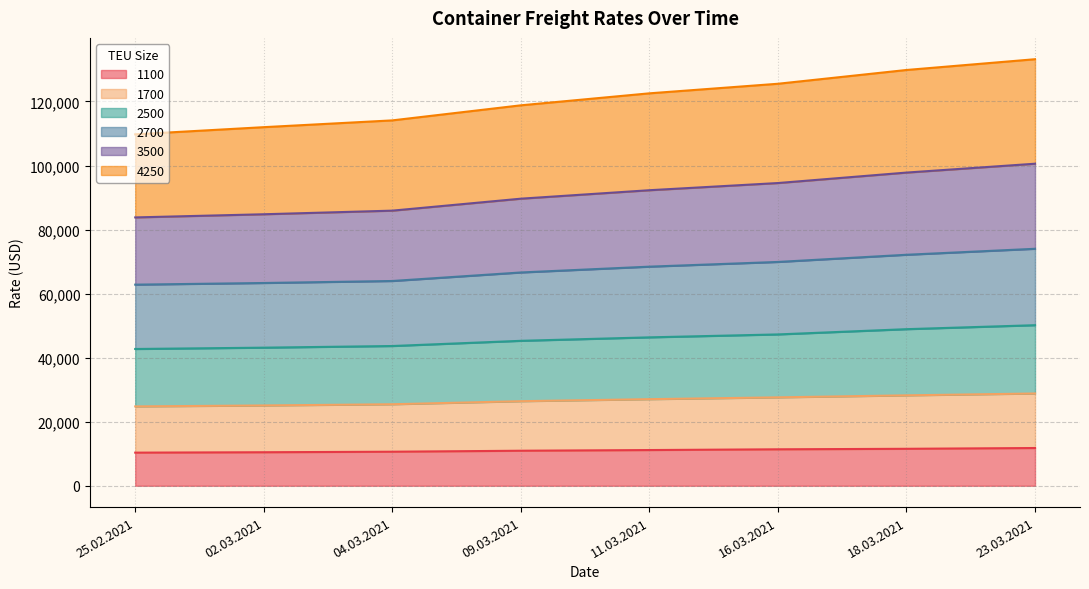

Between 23.03.2021 and 11.03.2021, which is larger?

23.03.2021